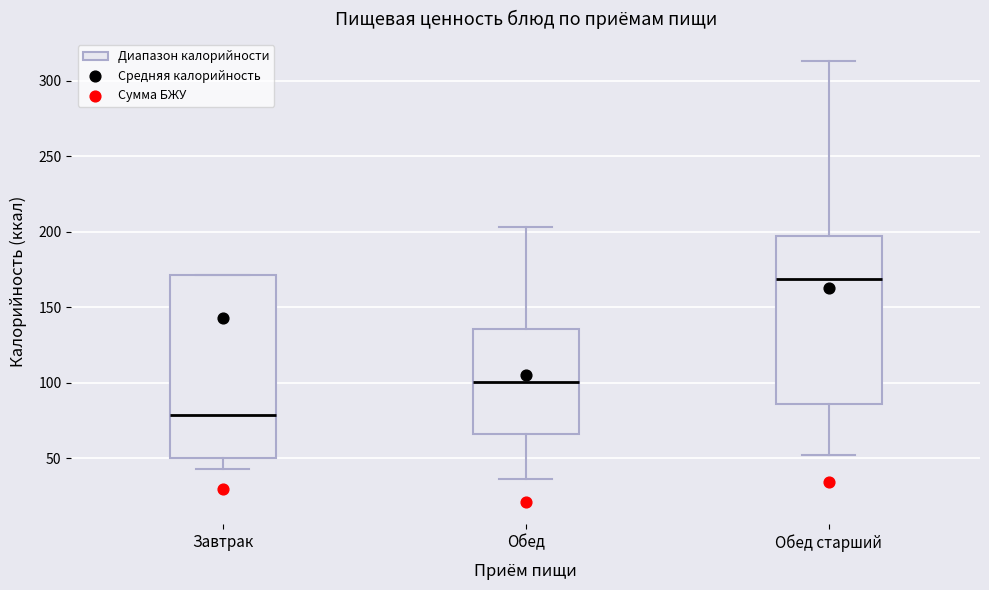

Reading left to right, read every box against the y-axis: the position of its median line, the range the box covers, and the ends of its whiskers. The values are not printed on the chart, so give them approximately, as read against the axis.

Завтрак: median 80, box 50 to 170, whiskers 45 to 170
Обед: median 100, box 65 to 135, whiskers 35 to 205
Обед старший: median 170, box 85 to 195, whiskers 50 to 315